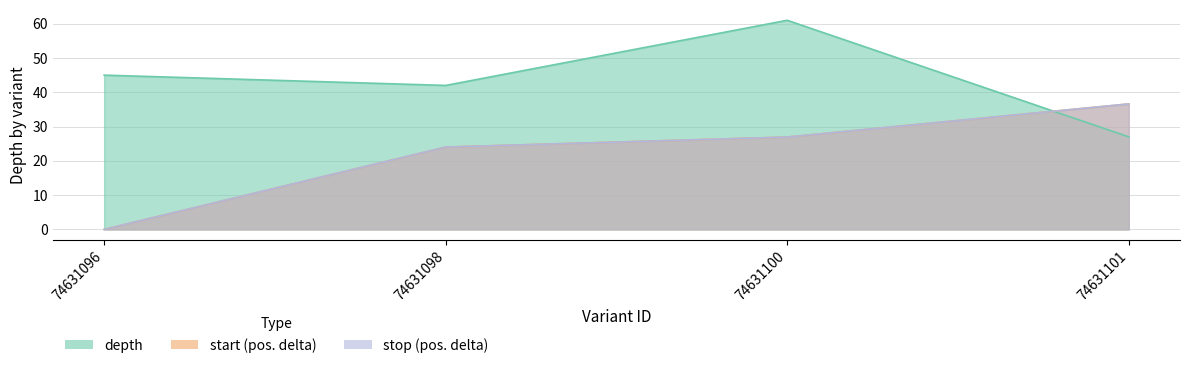

What is the value of the stop point at the 2nd from the left?

24.0